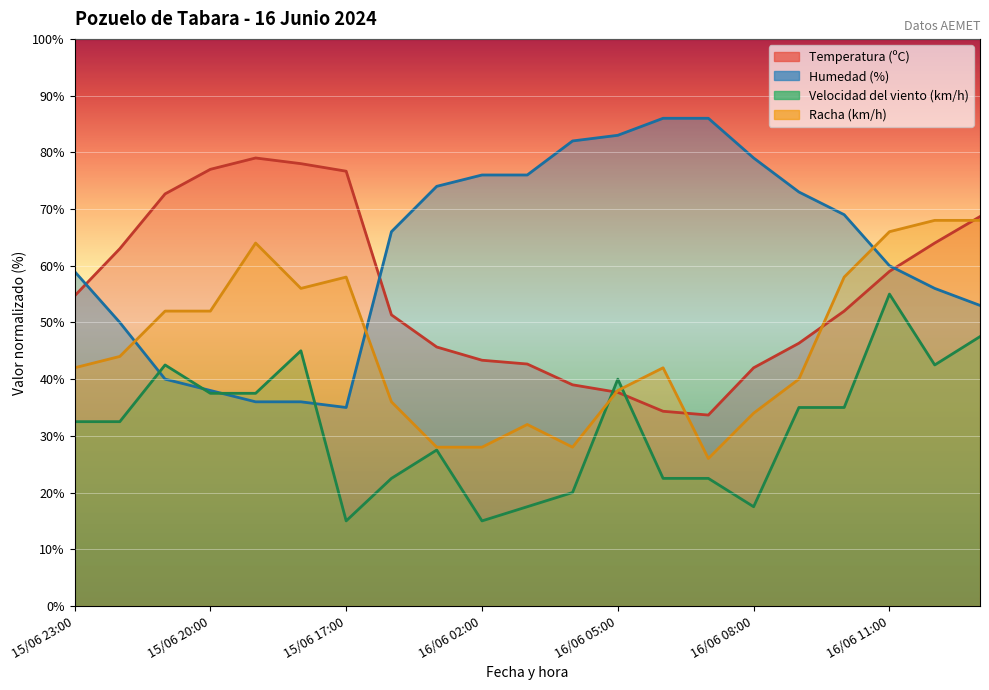

Reading left to right, transcribe all the data shown in this chart.

Temperatura (ºC): 54.7	63.0	72.7	77.0	79.0	78.0	76.7	51.3	45.7	43.3	42.7	39.0	37.7	34.3	33.7	42.0	46.3	52.0	59.0	64.0	68.7
Humedad (%): 59.0	50.0	40.0	38.0	36.0	36.0	35.0	66.0	74.0	76.0	76.0	82.0	83.0	86.0	86.0	79.0	73.0	69.0	60.0	56.0	53.0
Velocidad del viento (km/h): 32.5	32.5	42.5	37.5	37.5	45.0	15.0	22.5	27.5	15.0	17.5	20.0	40.0	22.5	22.5	17.5	35.0	35.0	55.0	42.5	47.5
Racha (km/h): 42.0	44.0	52.0	52.0	64.0	56.0	58.0	36.0	28.0	28.0	32.0	28.0	38.0	42.0	26.0	34.0	40.0	58.0	66.0	68.0	68.0